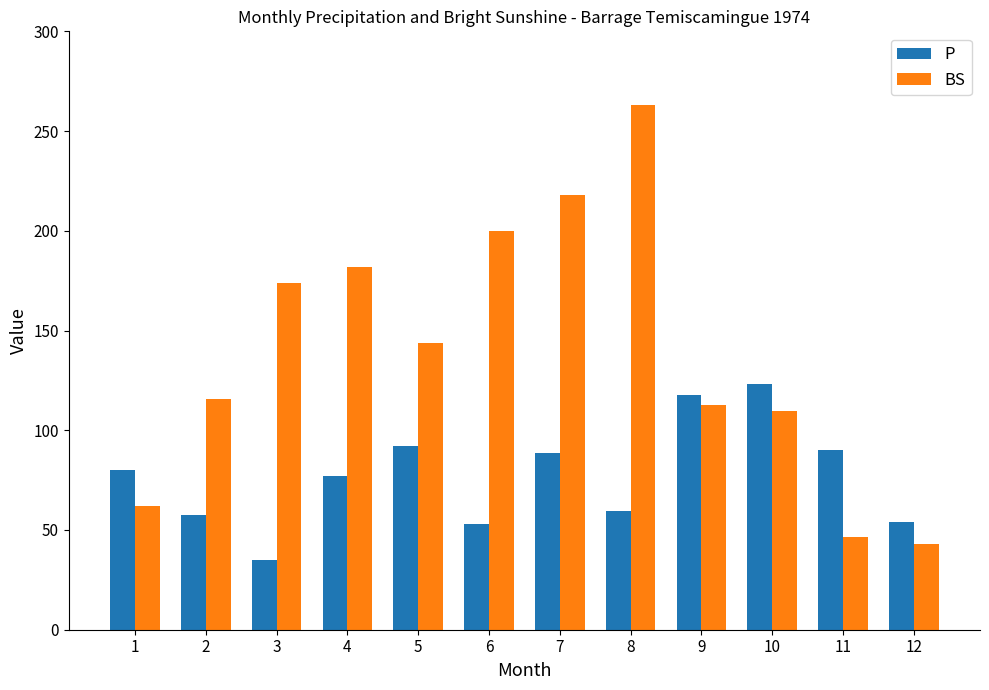

Is the value of P at 11 greater than the value of BS at 4?

No